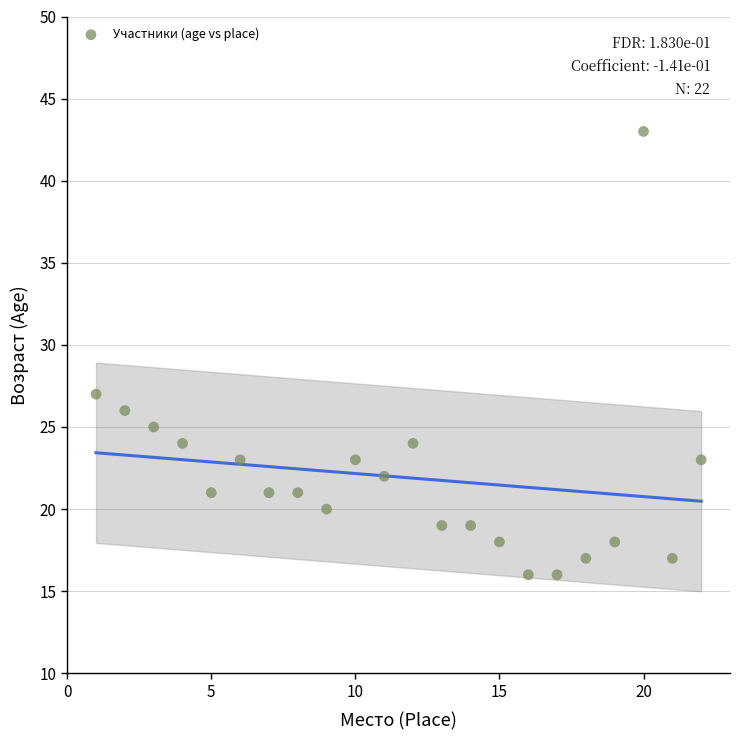

What is the range of Y values (max minus min)?

27